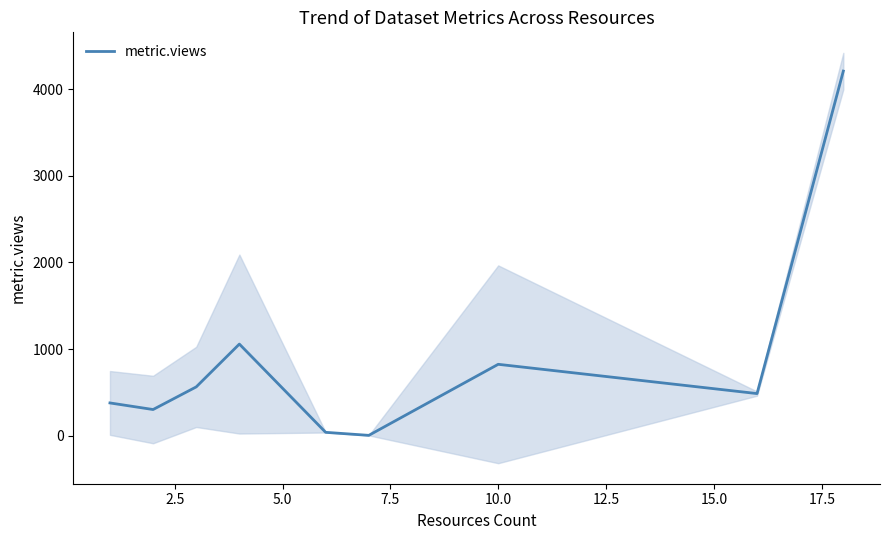

How many data points are above 487?

4